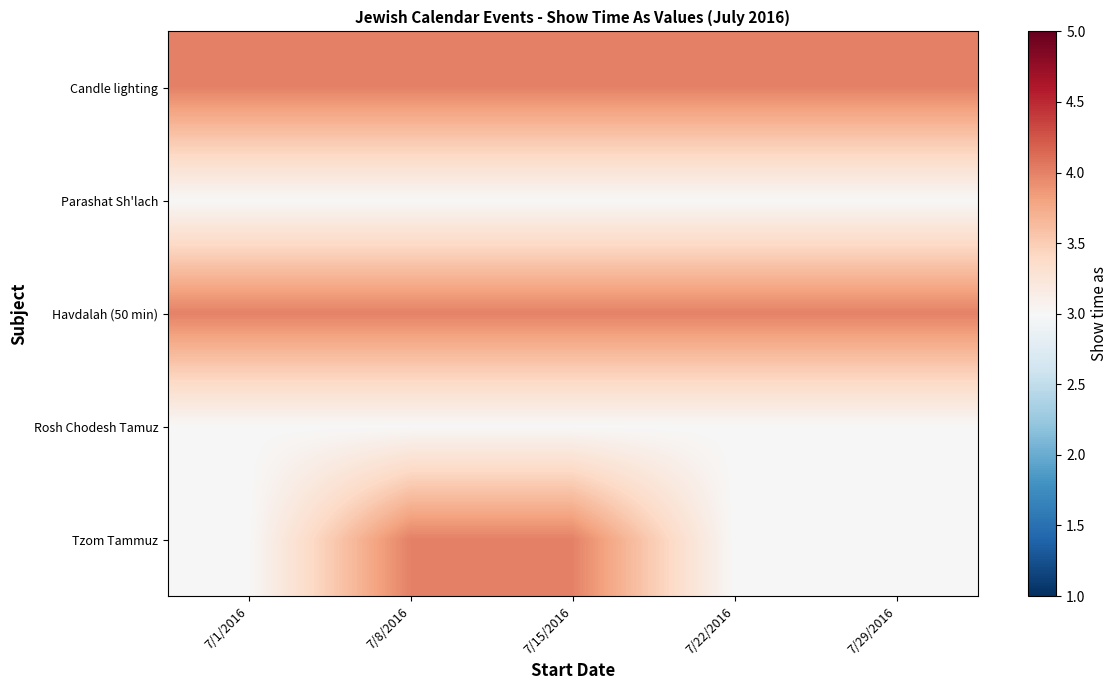

Which label corresponds to the largest value in the chart?

7/1/2016